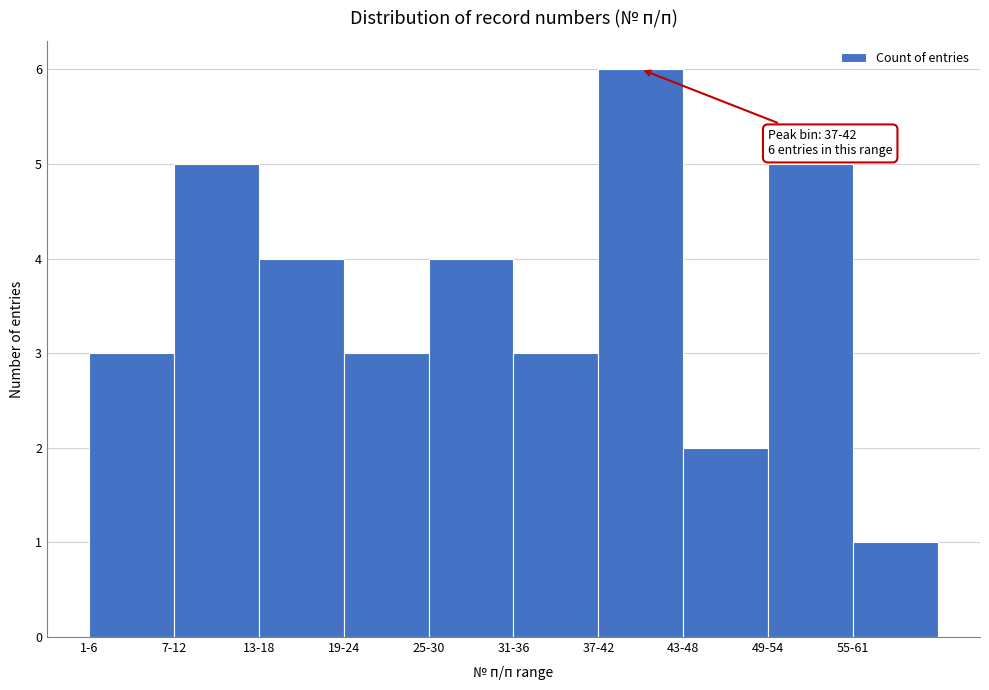

Reading right to left, list all the values displayed in this chart.

1	5	2	6	3	4	3	4	5	3